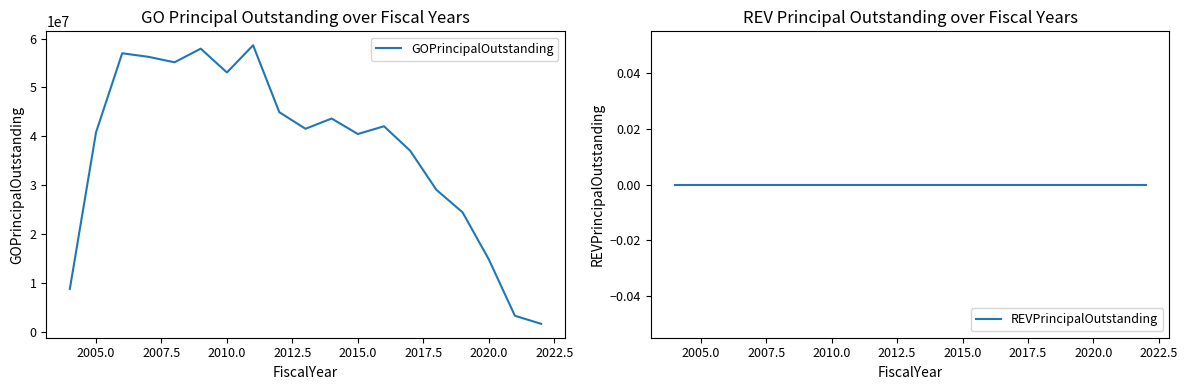

True or false: REVPrincipalOutstanding and GOPrincipalOutstanding intersect in this chart.

False